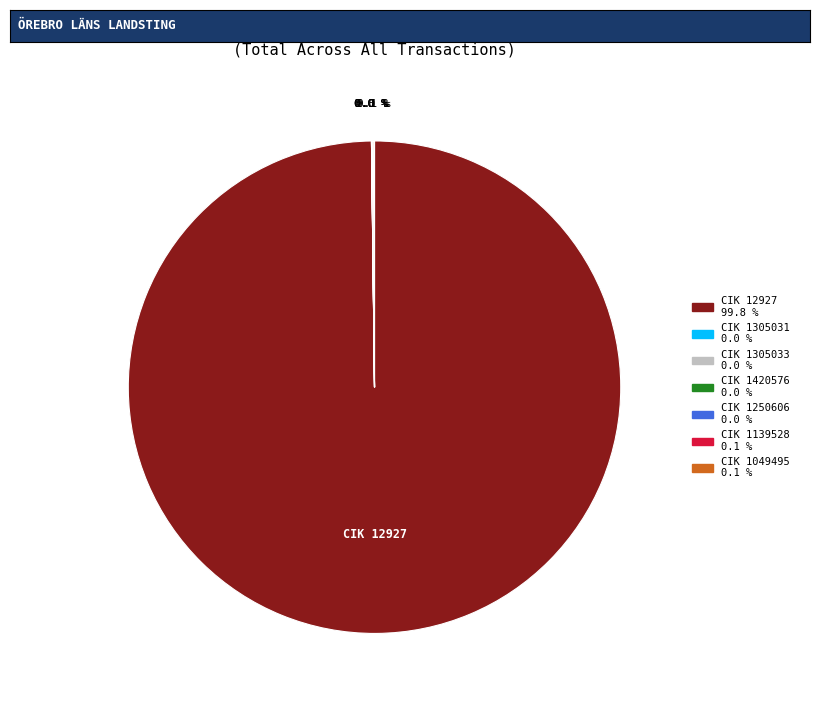

Does any single category account for the majority?

Yes